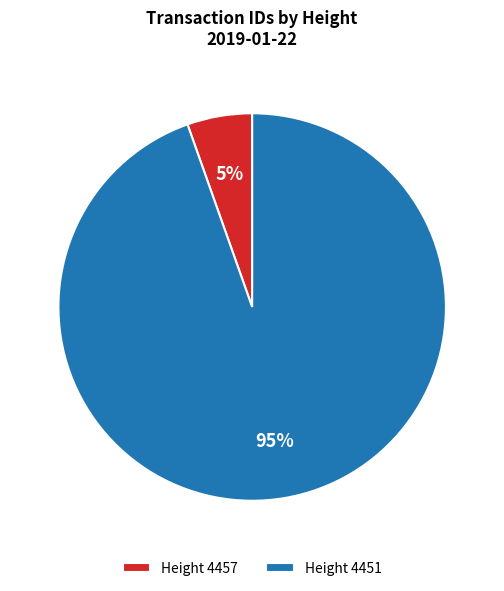

To the nearest percent, what percentage of the pie is Height 4451?

95%